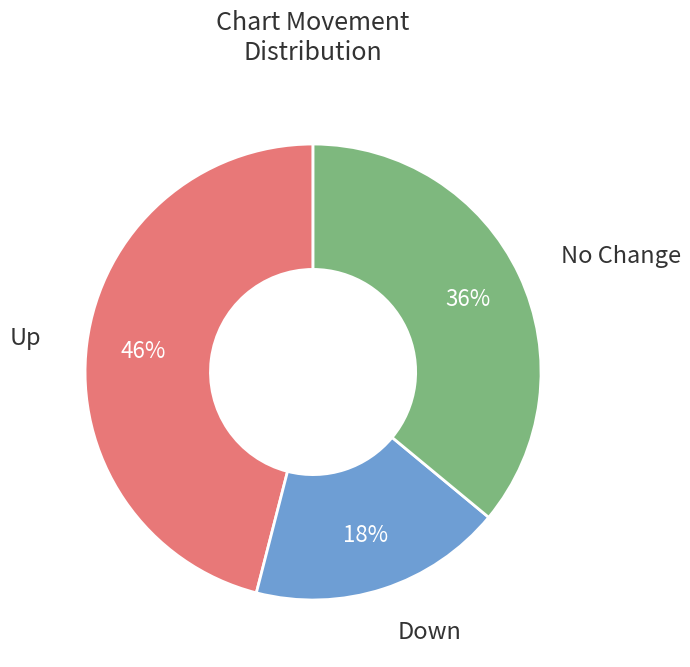

Is there any slice that represents more than half of the pie?

No